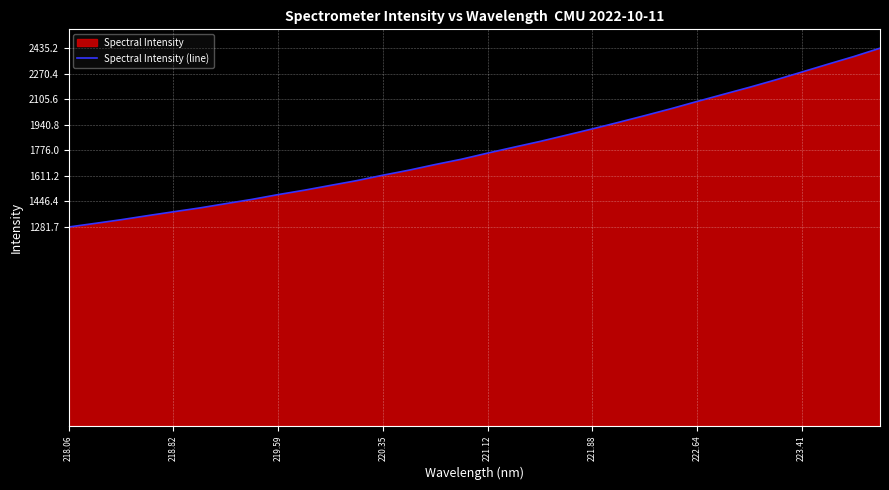

True or false: the data shows 588.2 at 221.12.

False